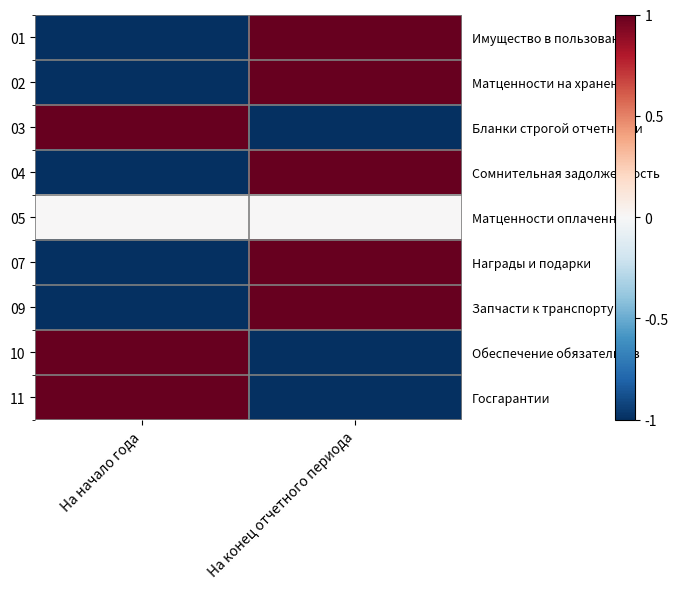

List the labels in order of 10 value, largest first.

На начало года, На конец отчетного периода